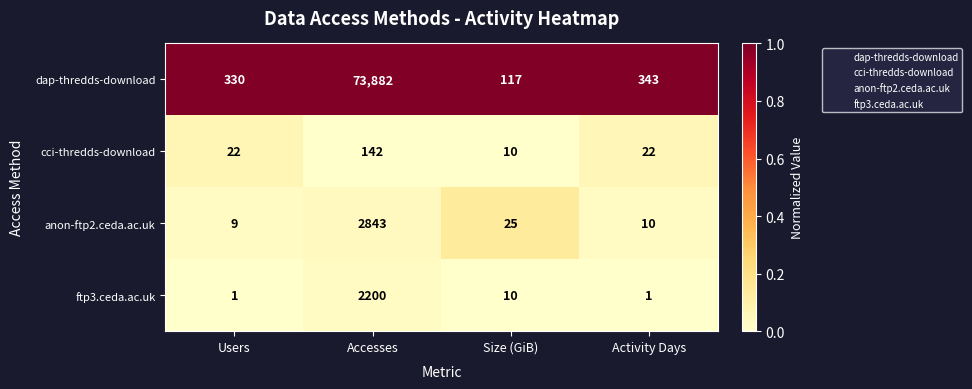

What is the average value of the ftp3.ceda.ac.uk series?

553